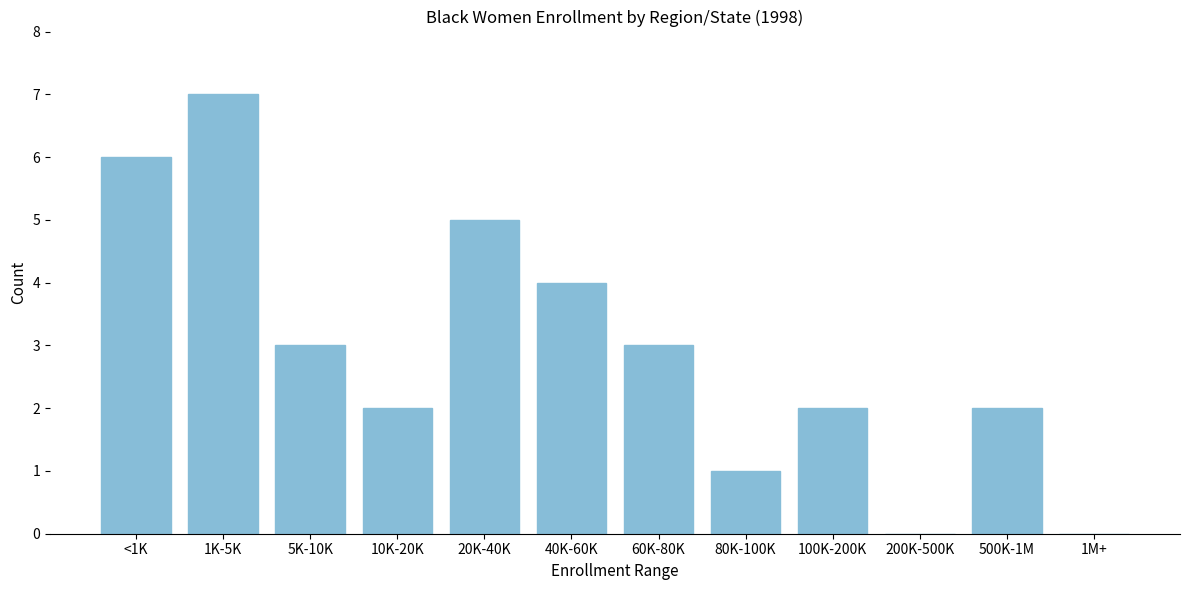

Reading left to right, what are all the values shown in this chart?

<1K=6	1K-5K=7	5K-10K=3	10K-20K=2	20K-40K=5	40K-60K=4	60K-80K=3	80K-100K=1	100K-200K=2	200K-500K=0	500K-1M=2	1M+=0